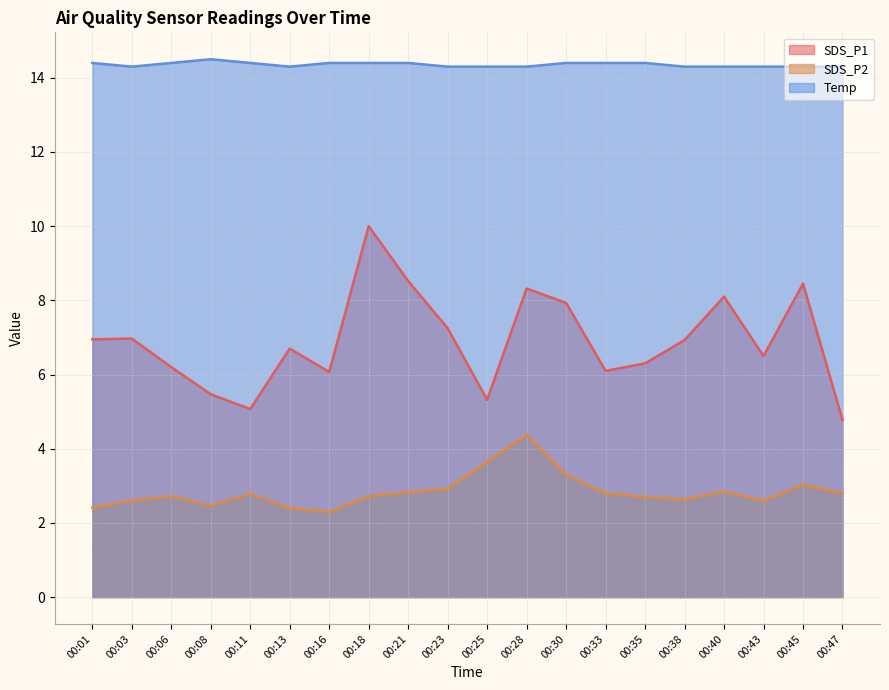

True or false: Temp and SDS_P1 cross at least once.

False